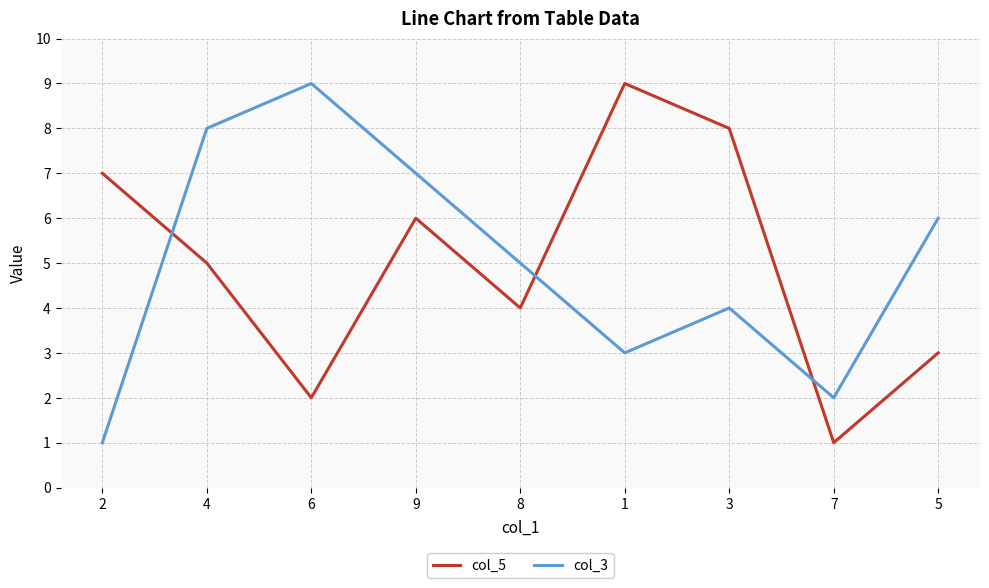

What are all the series names shown in the legend?

col_5, col_3